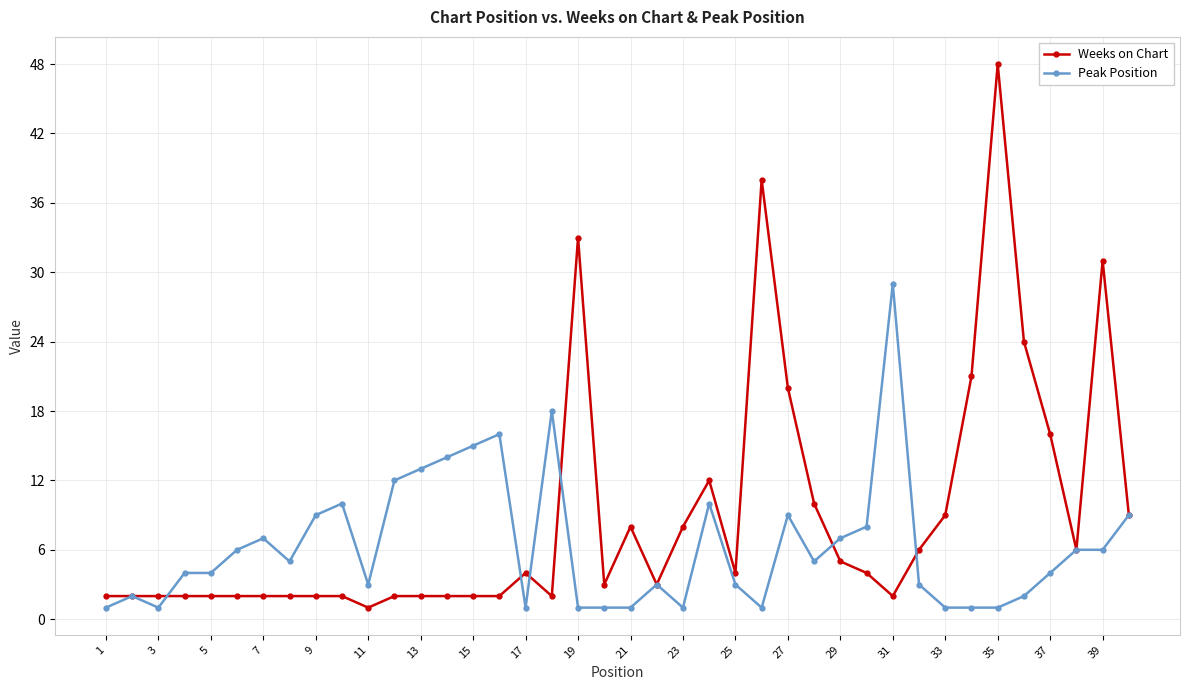

True or false: Peak Position has more than 1 interior local peaks.

True